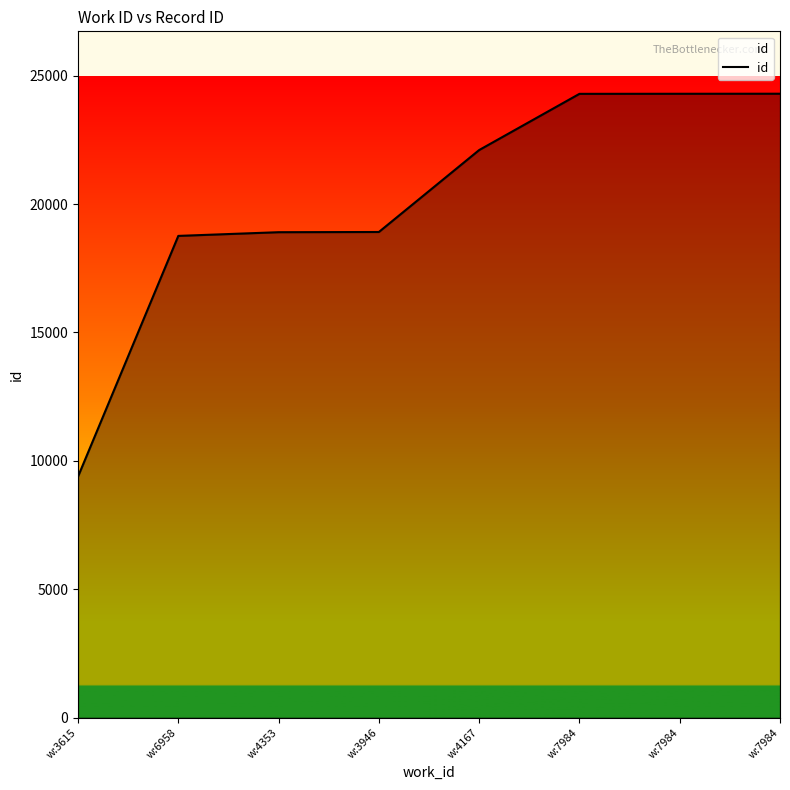

What is the label of the 1st point from the left?

w:3615